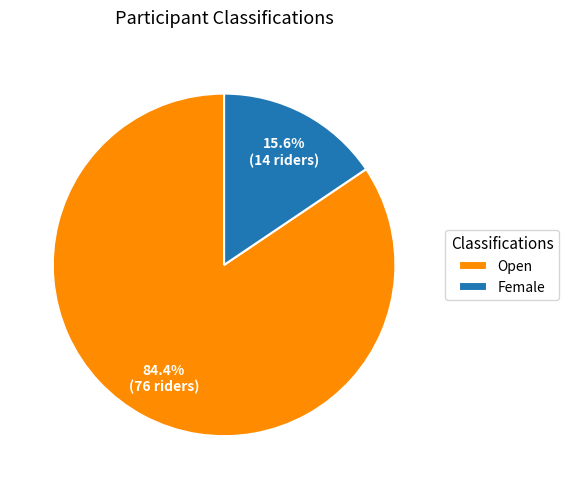

What percentage is the Open slice, to the nearest percent?

84%